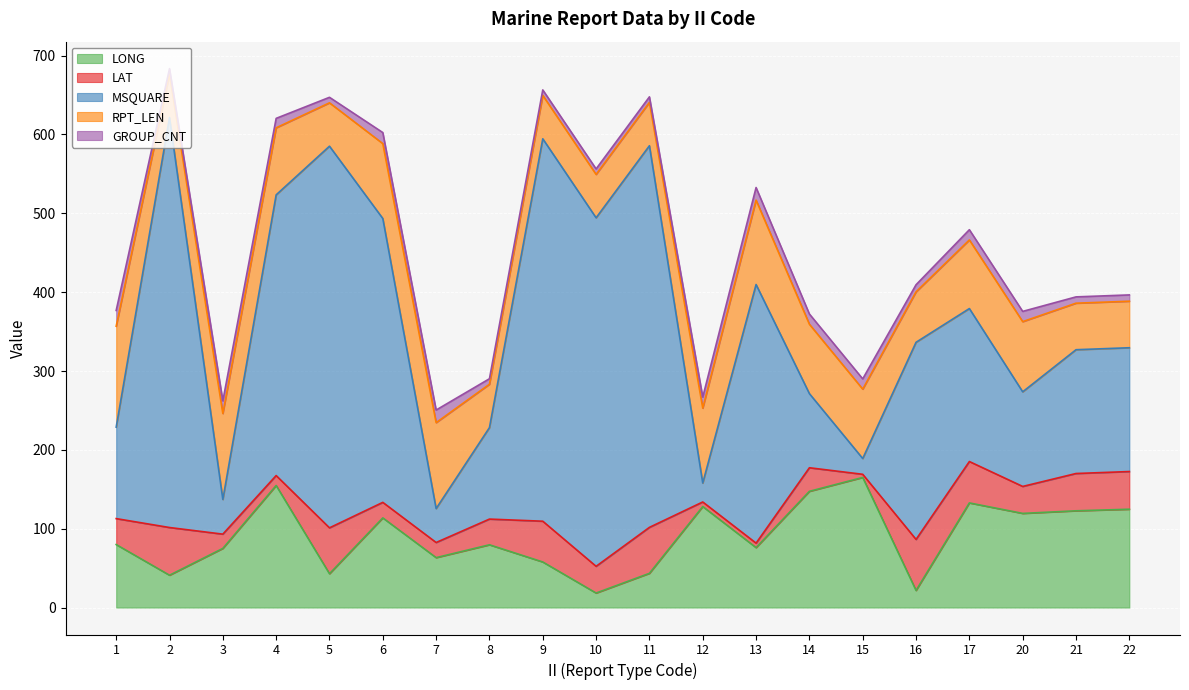

List the labels in order of LAT value, largest first.

16, 2, 11, 5, 17, 9, 22, 21, 20, 10, 1, 8, 14, 6, 7, 3, 4, 12, 13, 15